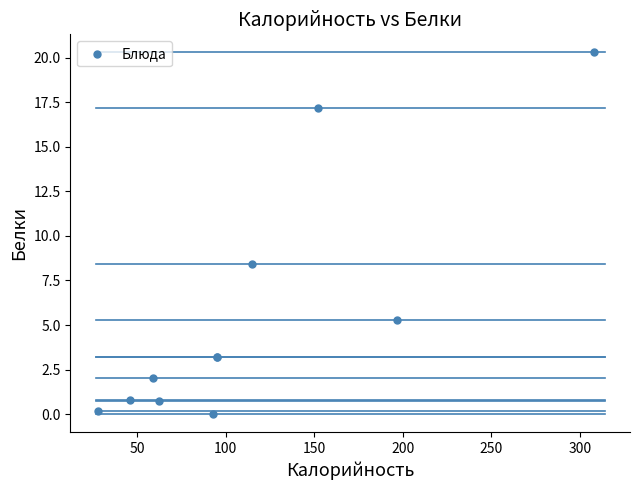

What Y value in the scatter plot is closest to 10?

8.4